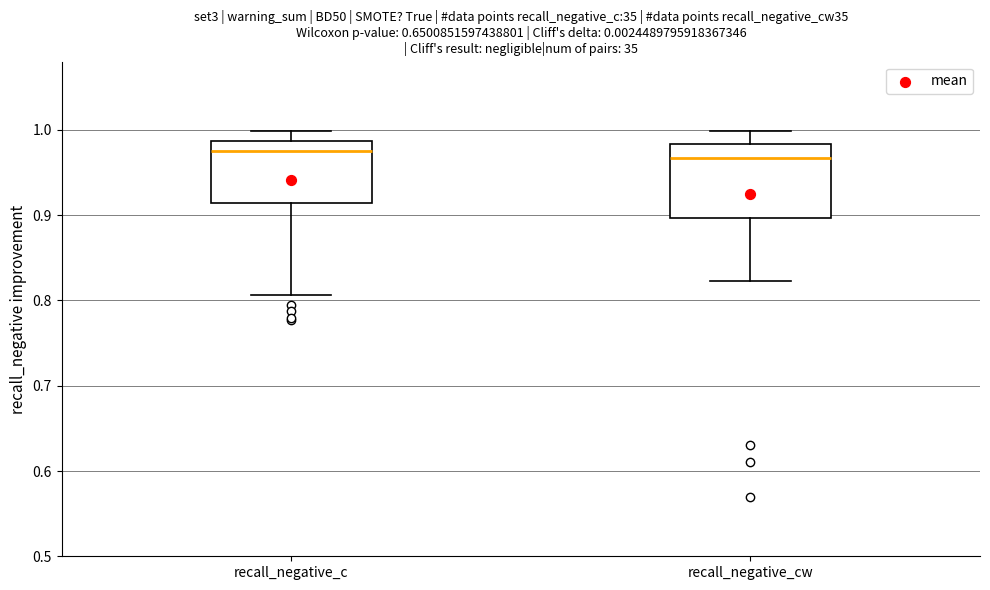

Where does the lower whisker of the box for recall_negative_cw end on the y-axis? The values are not printed on the chart, so give them approximately, as read against the axis.

0.82